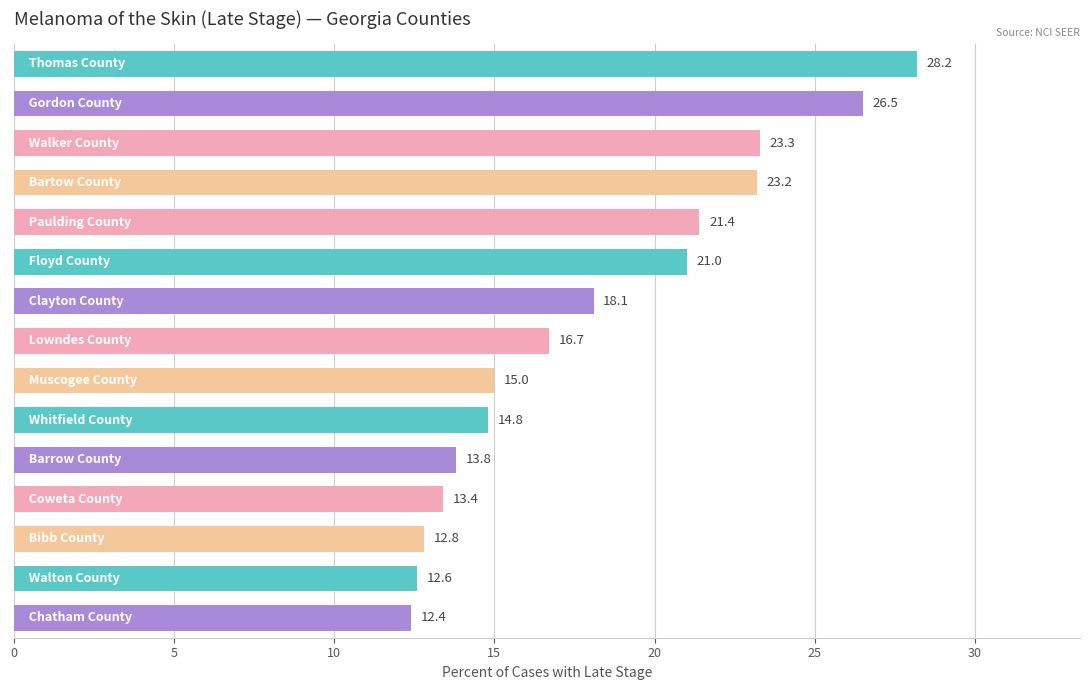

What is the value of the 14th bar from the top?

12.6